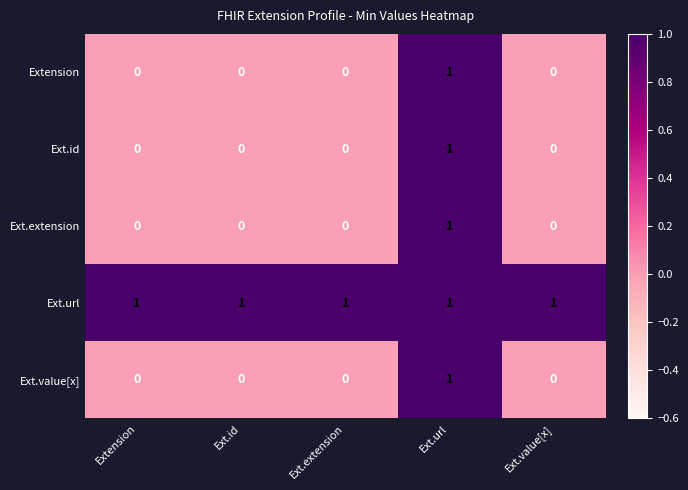

Reading left to right, extract all data points from this chart.

Extension: Extension=0	Ext.id=0	Ext.extension=0	Ext.url=1	Ext.value[x]=0
Ext.id: Extension=0	Ext.id=0	Ext.extension=0	Ext.url=1	Ext.value[x]=0
Ext.extension: Extension=0	Ext.id=0	Ext.extension=0	Ext.url=1	Ext.value[x]=0
Ext.url: Extension=1	Ext.id=1	Ext.extension=1	Ext.url=1	Ext.value[x]=1
Ext.value[x]: Extension=0	Ext.id=0	Ext.extension=0	Ext.url=1	Ext.value[x]=0